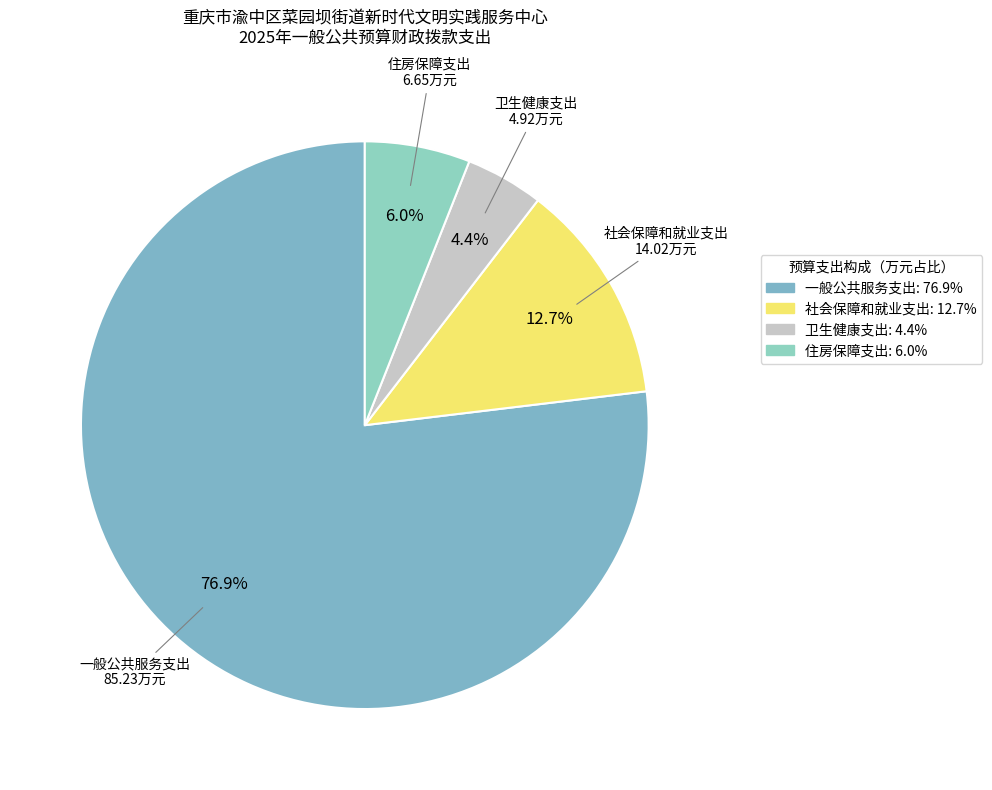

Count the number of slices in the pie.

4